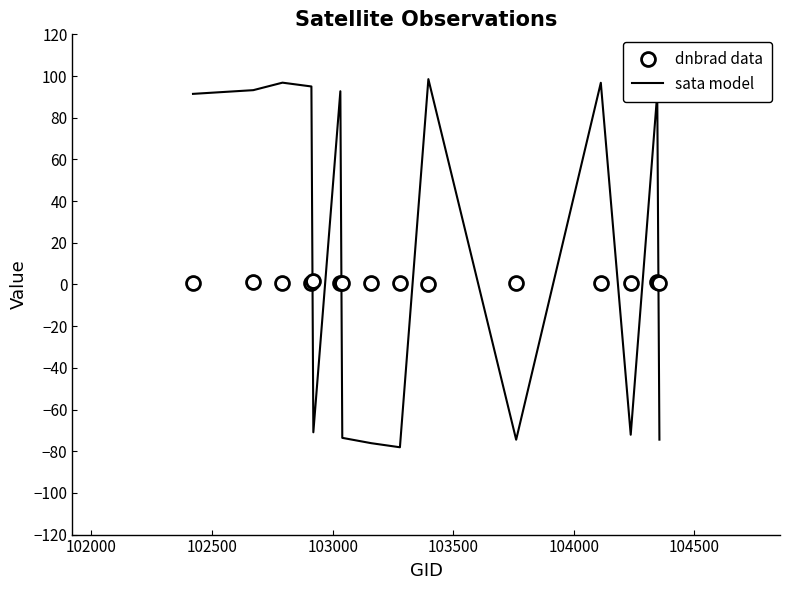

Which series has the widest spread of values?

sata model